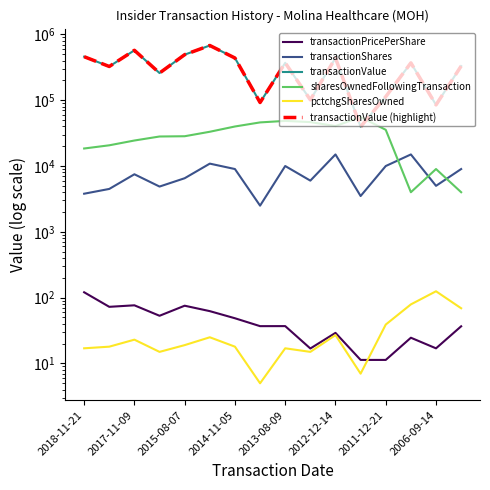

List the series in order of their peak value, lowest first.

transactionPricePerShare, pctchgSharesOwned, transactionShares, sharesOwnedFollowingTransaction, transactionValue, transactionValue (highlight)